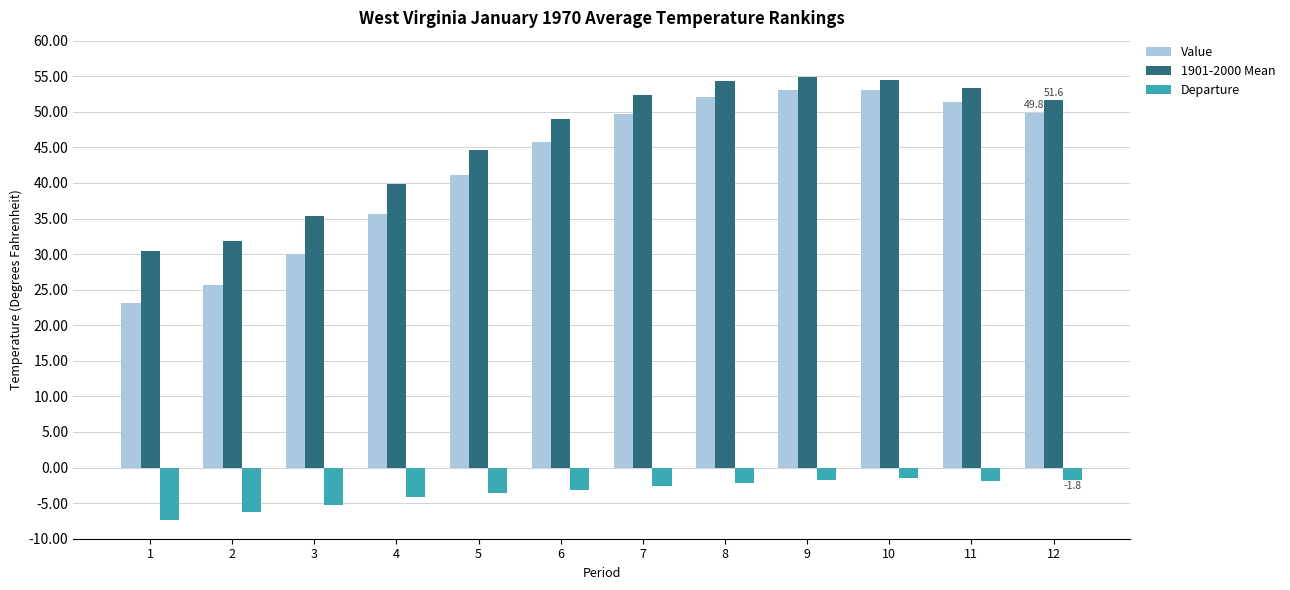

What is the sum of the Value values at 11 and 8?

103.5